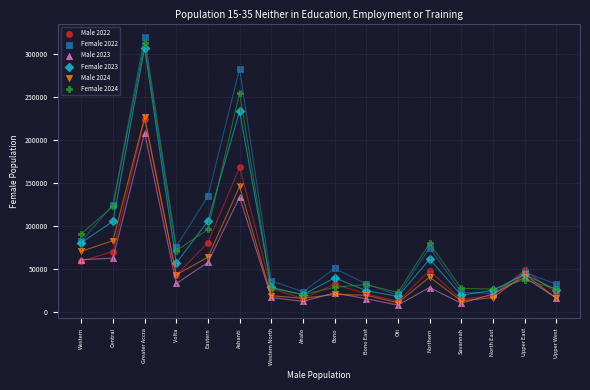

What are all the series names shown in the legend?

Male 2022, Female 2022, Male 2023, Female 2023, Male 2024, Female 2024